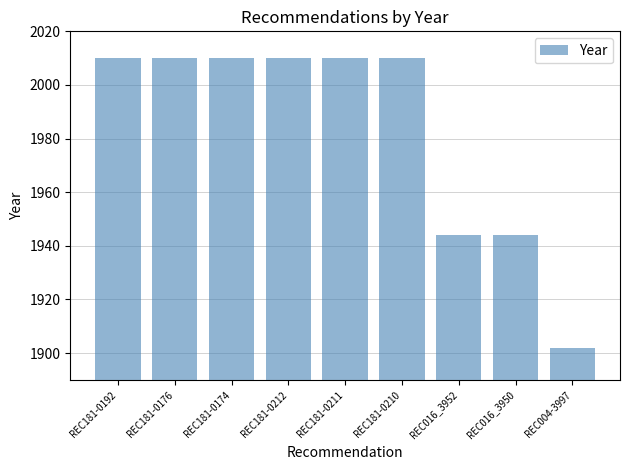

What is the ratio of the value at REC181-0192 to the value at REC181-0210?

1.0